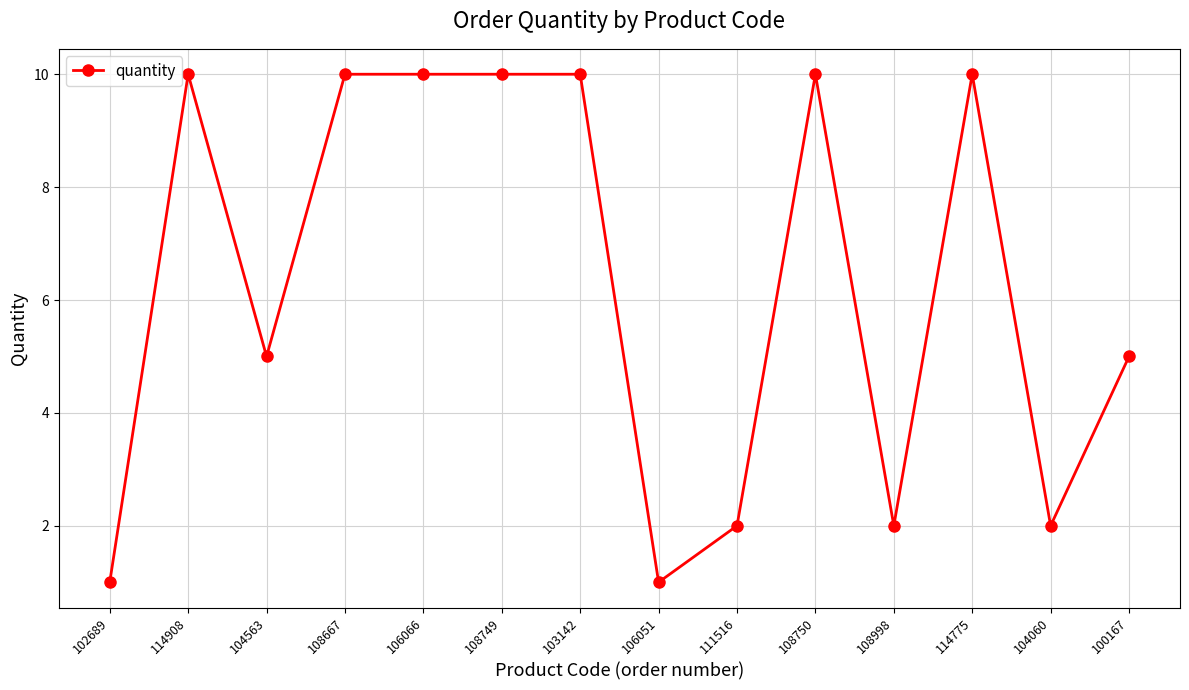

What is the change in value from 108749 to 104060?

-8